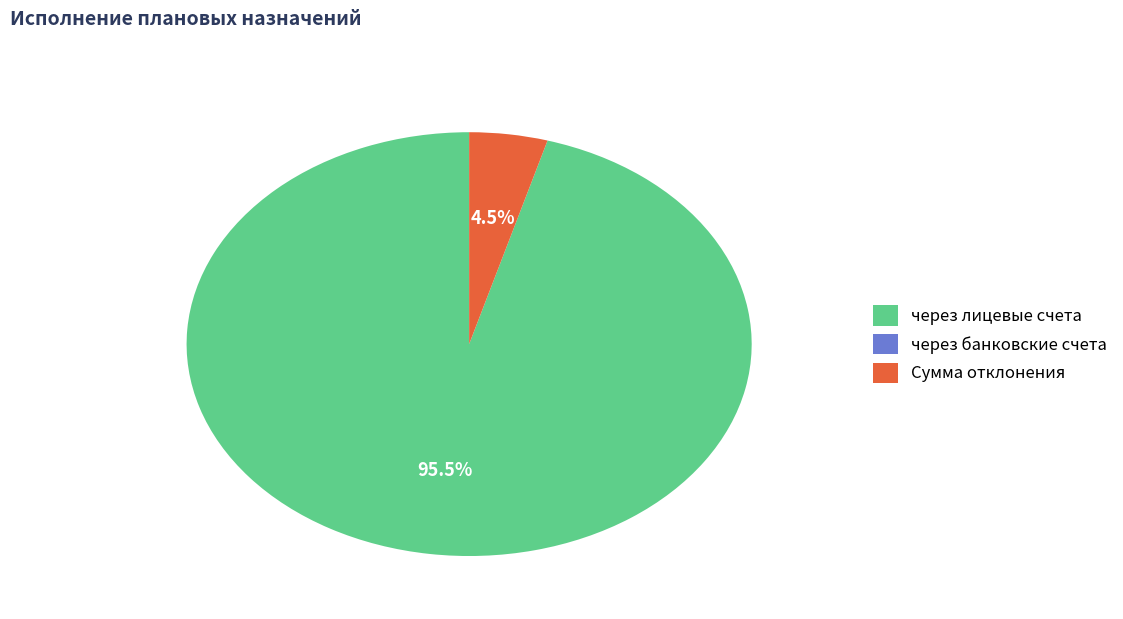

Does через лицевые счета account for over 50% of the chart?

Yes